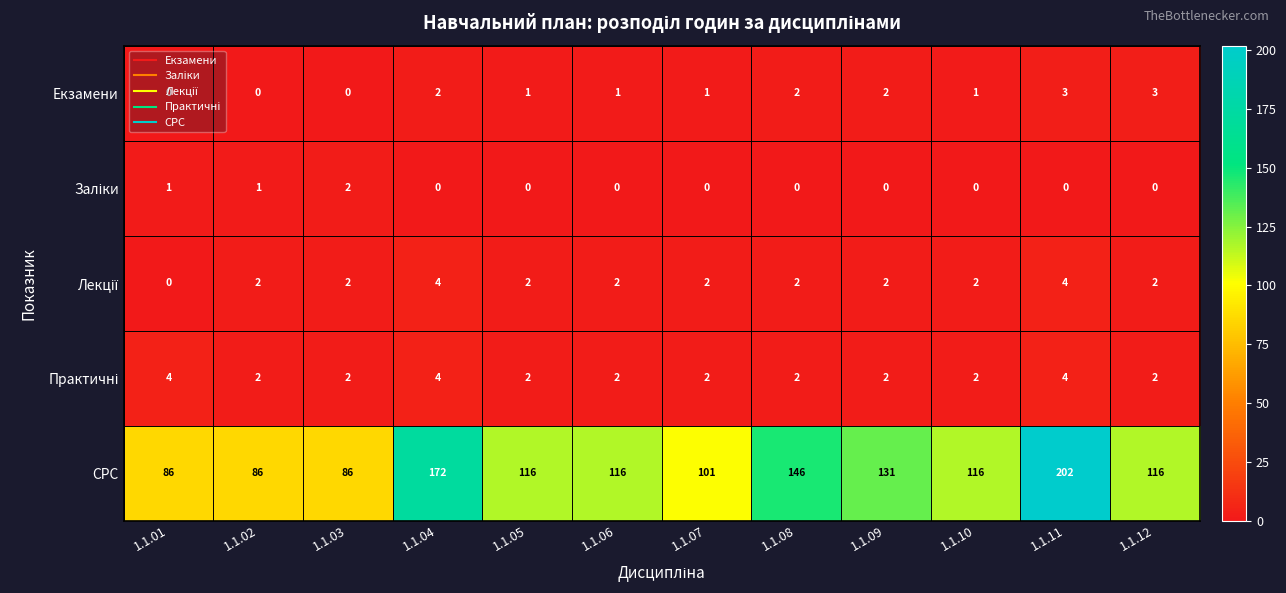

Which series has the largest range (max minus min)?

СРС